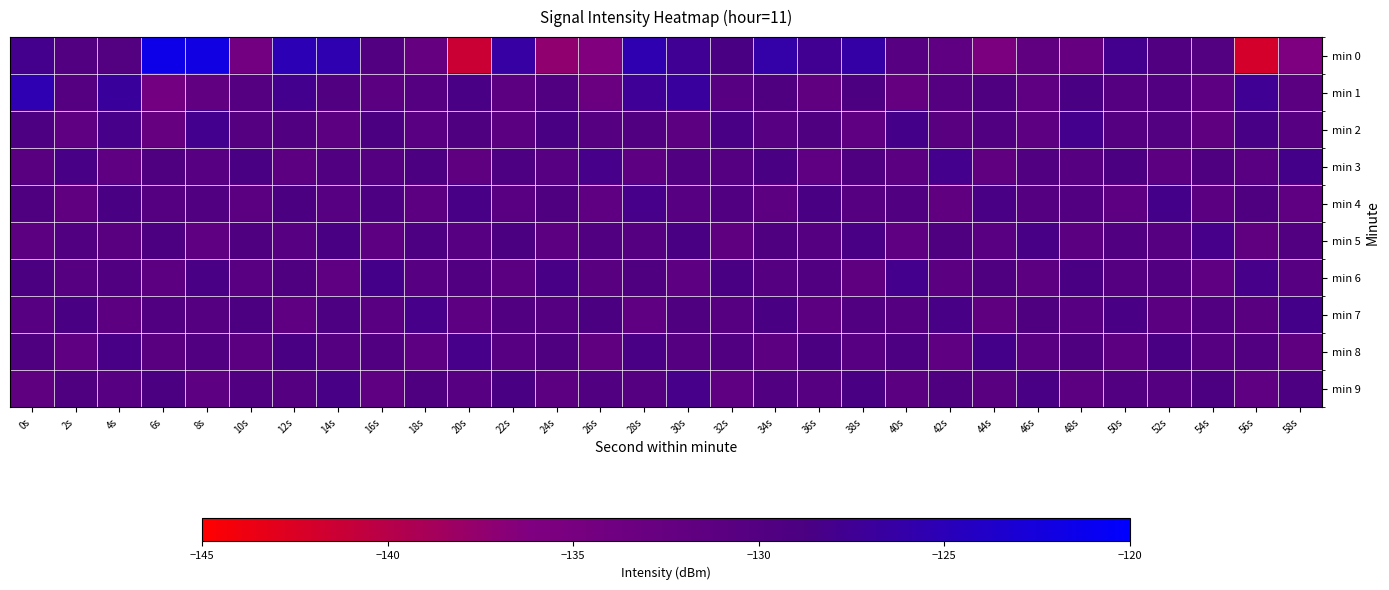

Which category has the highest value across all series?

6s